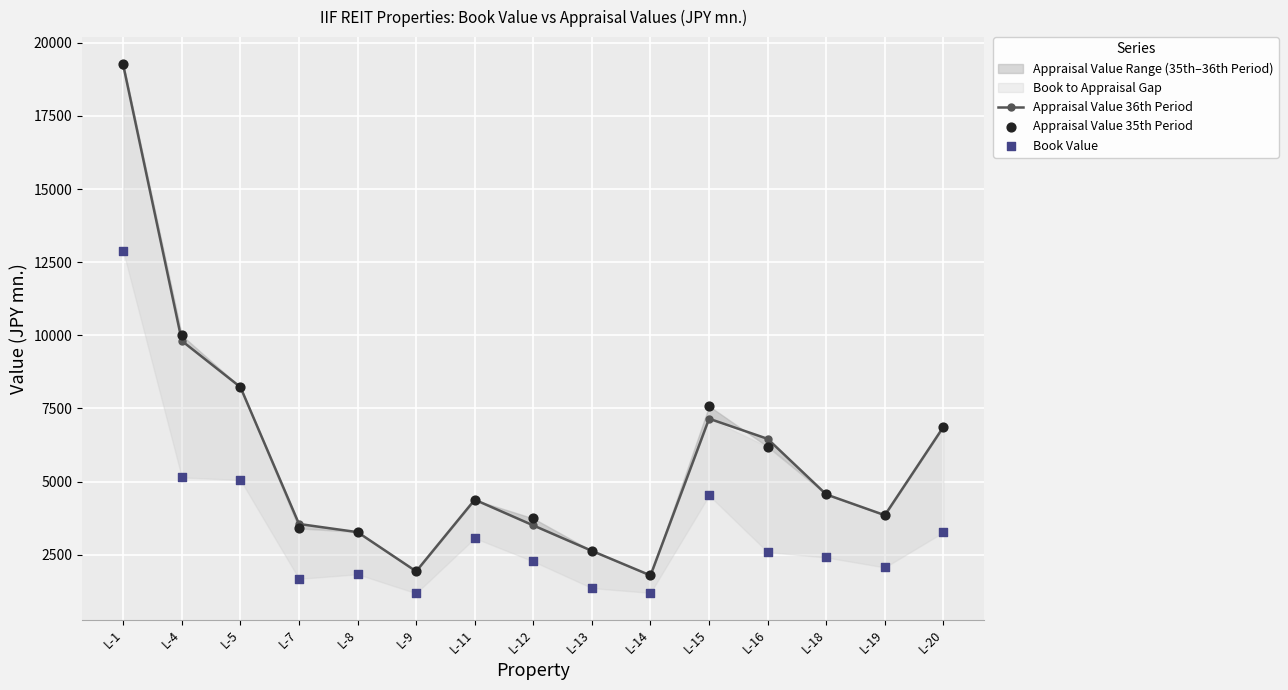

At which category is the sum across all series the highest?

L-1